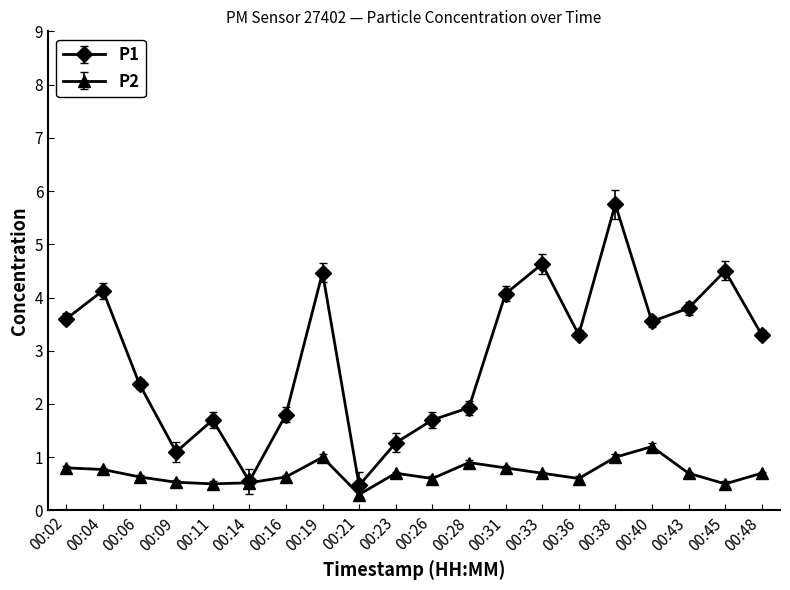

At which category does P1 reach its first local valley?

00:09